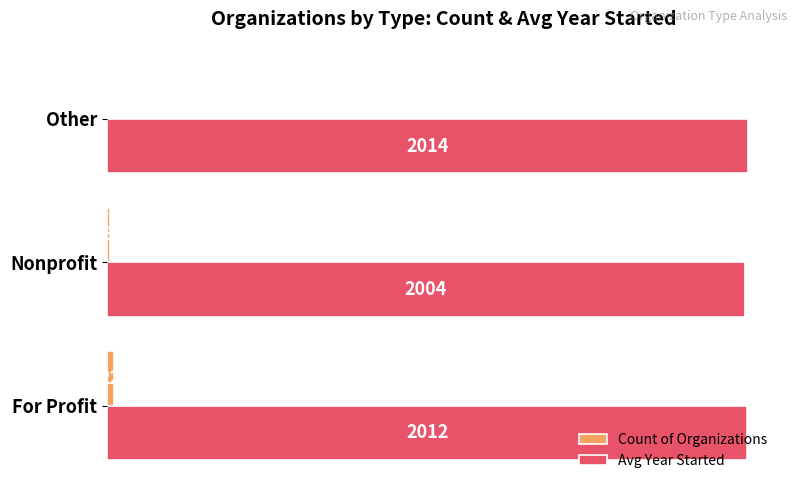

At which category is the sum across all series the highest?

For Profit